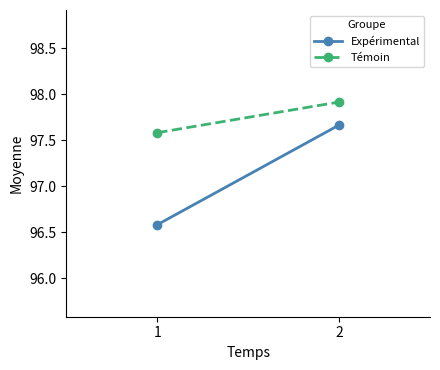

Between 1 and 2, which series saw the biggest shift?

Expérimental